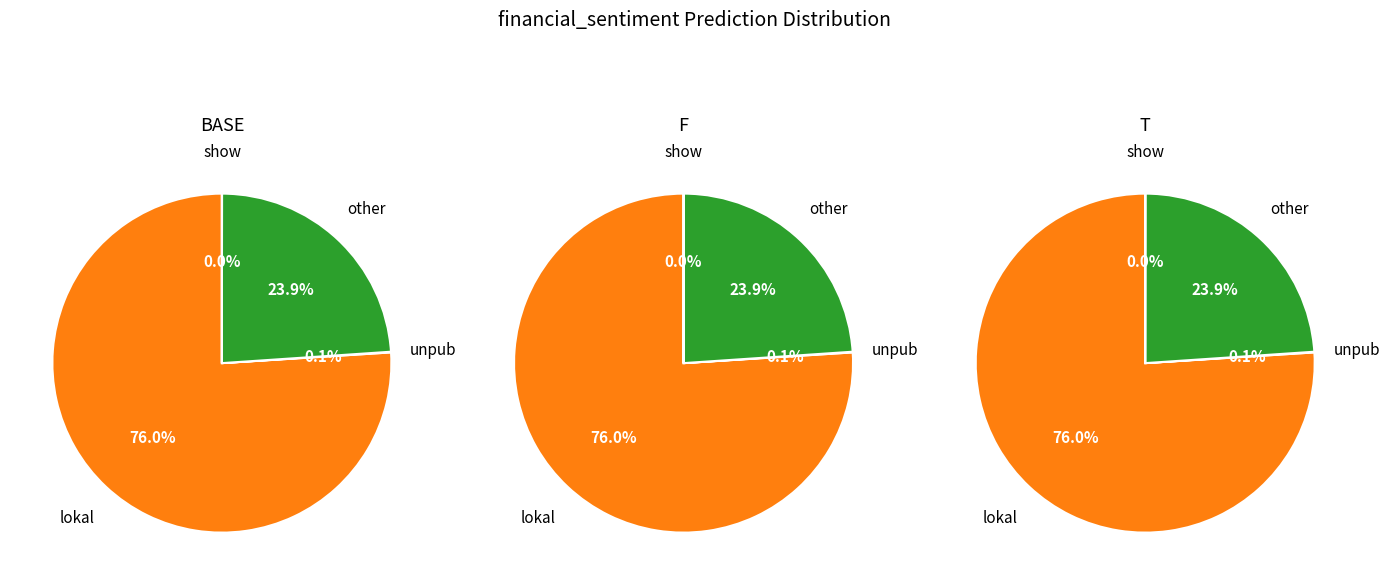

True or false: show accounts for 0% of the total.

True